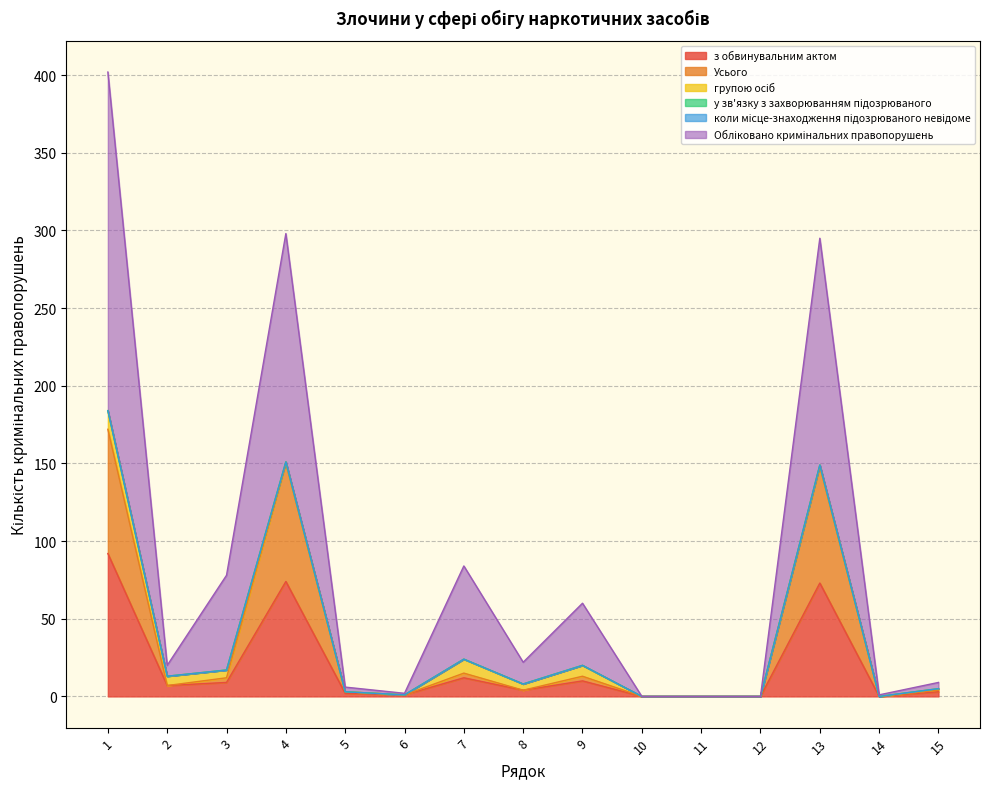

Which category has the highest value across all series?

1